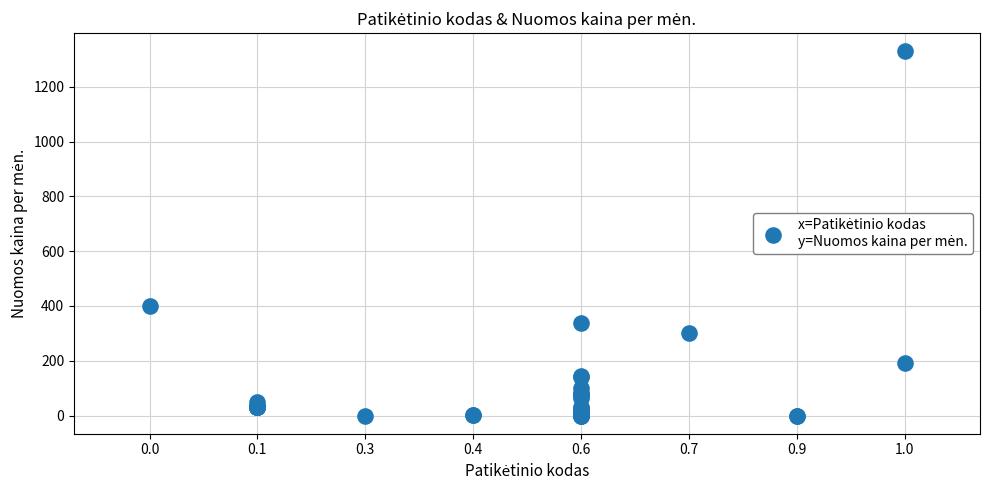

What Y value in the scatter plot is closest to 664?

400.0